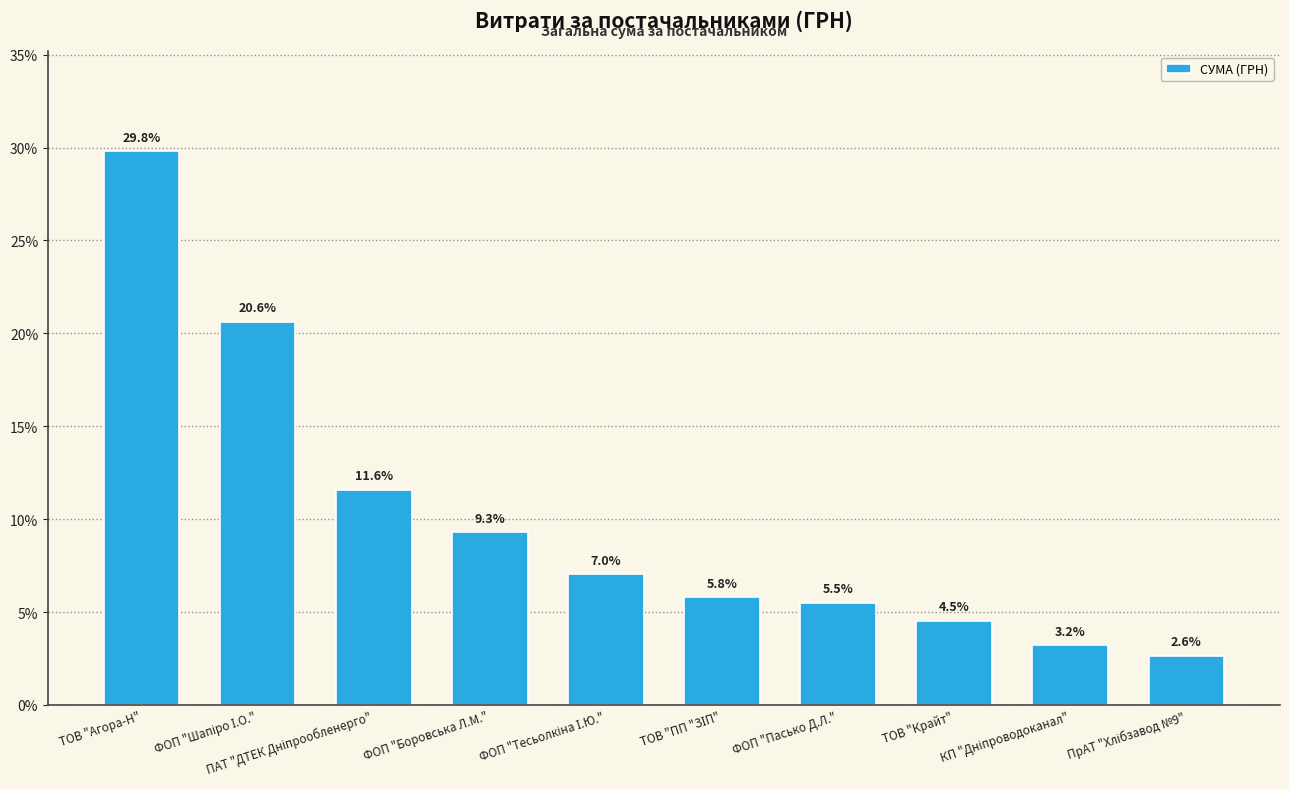

At which category does the chart reach its peak across all series?

ТОВ "Агора-Н"